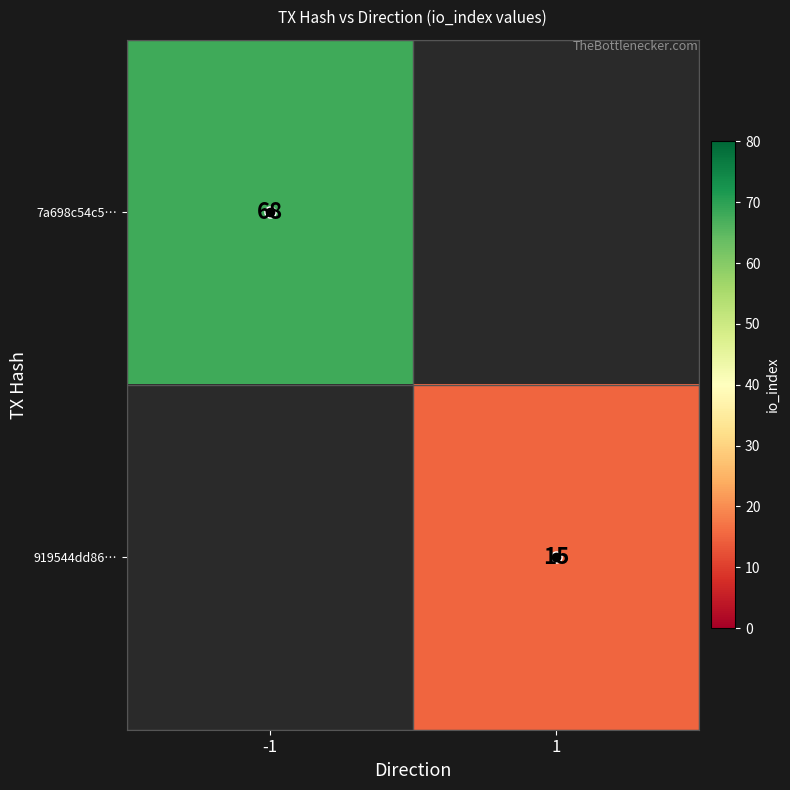

What is the lowest value of the 7a698c54c5… series?

68.0